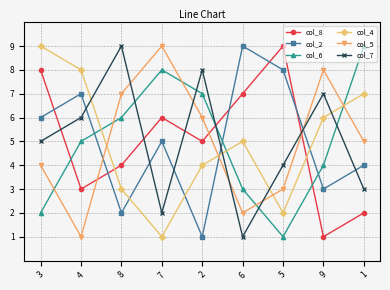

Between which two adjacent categories do col_8 and col_6 first intersect?

3 and 4